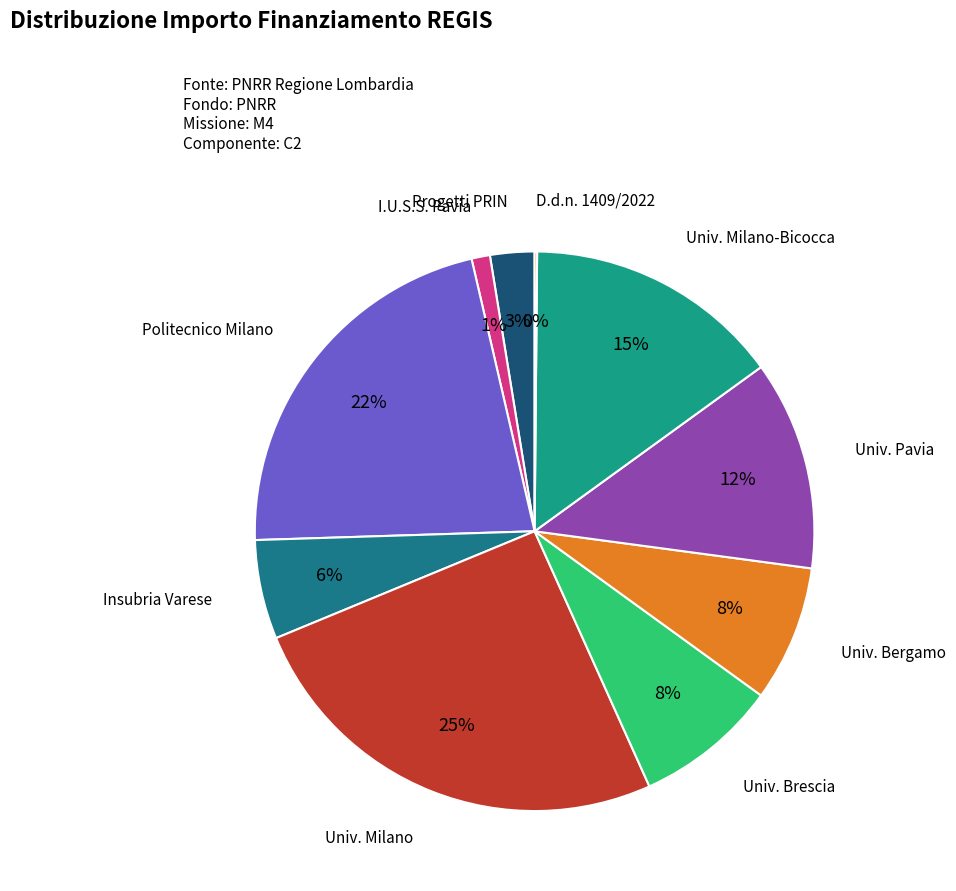

Which category has the smallest portion of the pie?

D. d. n. 1409 del 14/09/2022